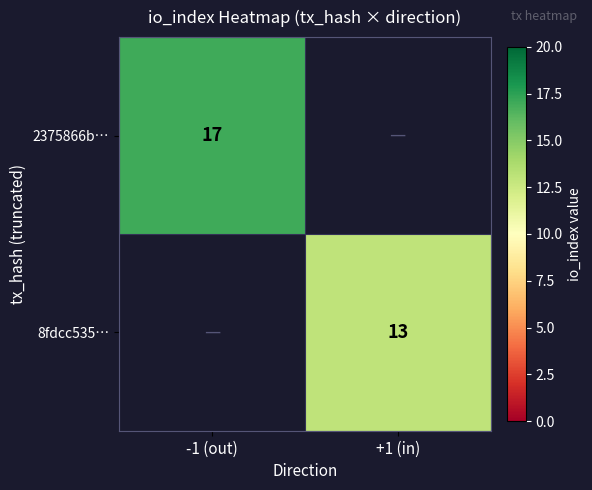

True or false: 2375866b… has a value of 17 at -1 (out).

True